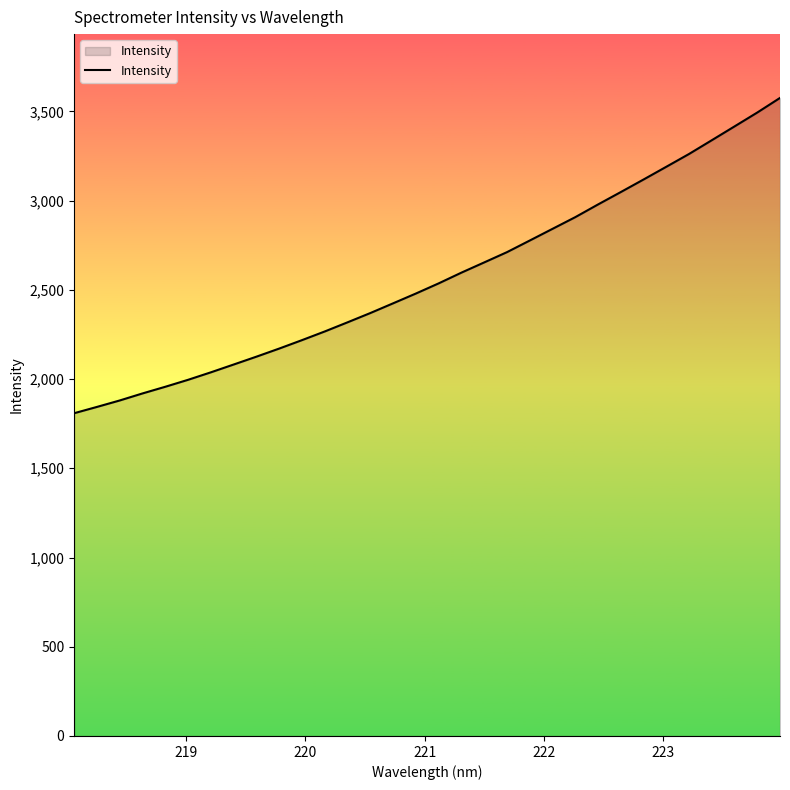

What is the maximum value shown in the chart?

3575.2